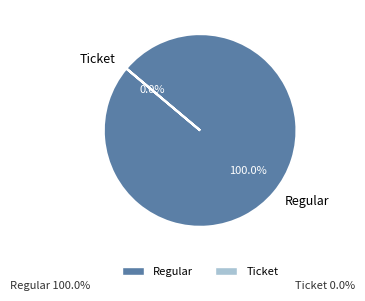

To the nearest percent, what portion does Regular represent?

100%